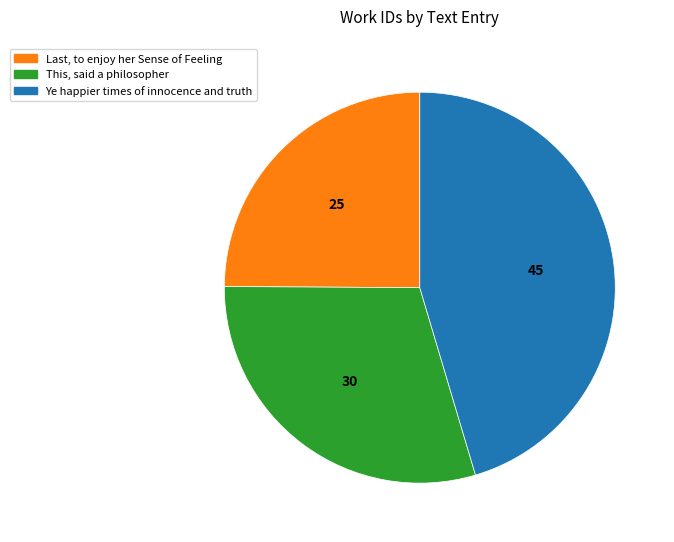

Which category has the biggest portion of the pie?

Ye happier times of innocence and truth